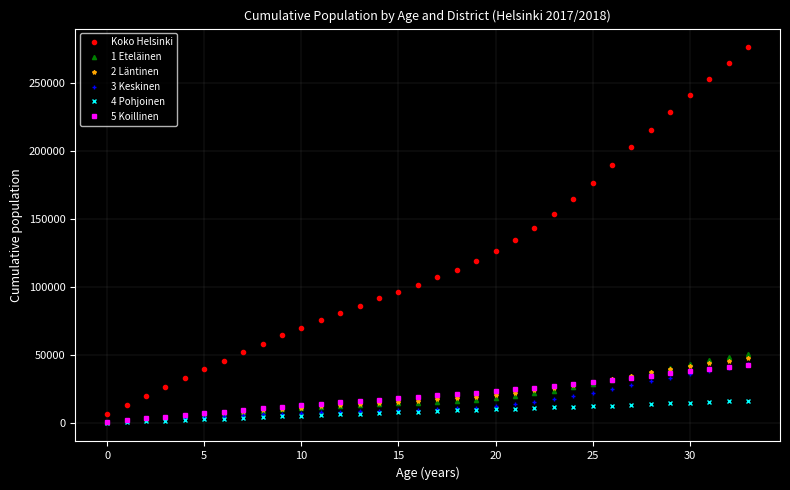

What is the maximum value shown in the chart?

276137